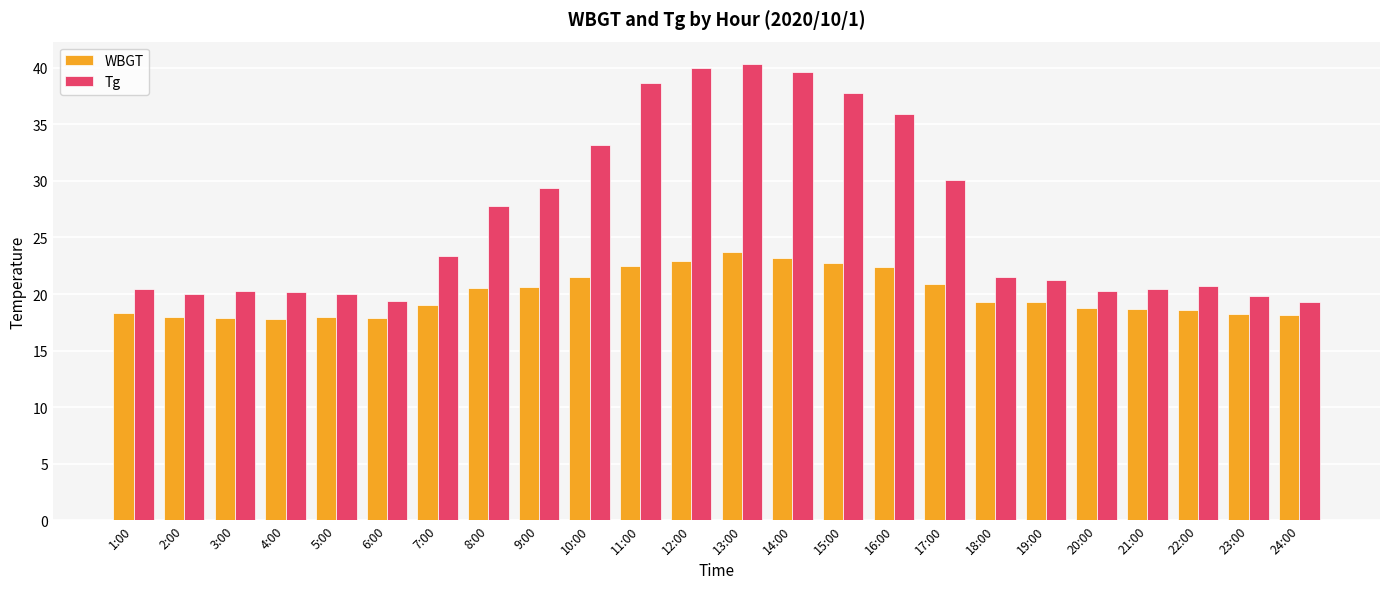

List the series in order of their peak value, highest first.

Tg, WBGT